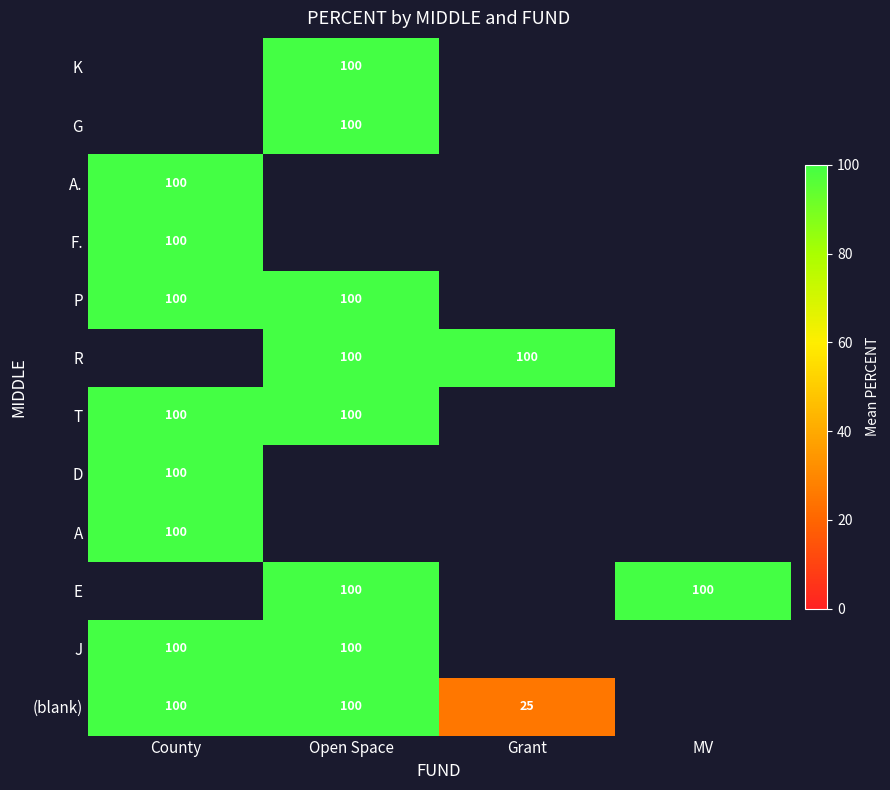

Is it true that (blank) equals 16 at Grant?

False